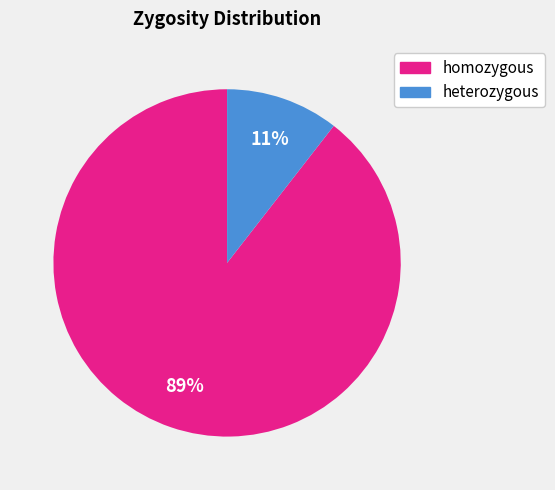

Which category has the biggest portion of the pie?

homozygous